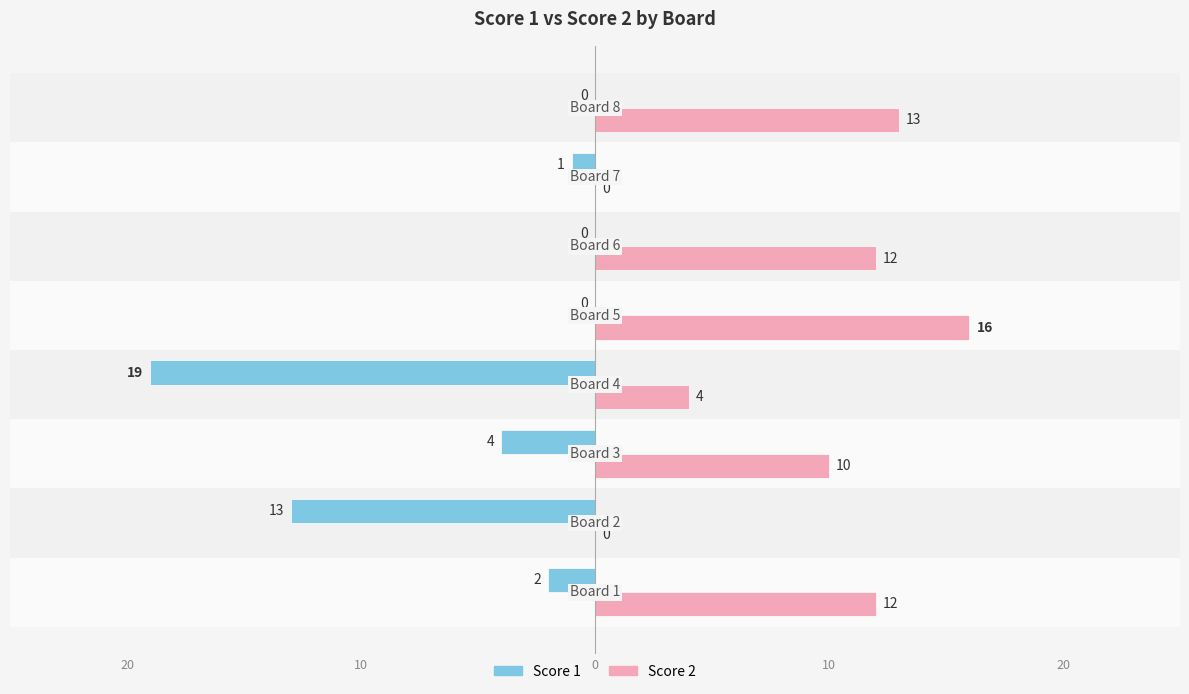

Reading left to right, extract all data points from this chart.

Score 1: -2	-13	-4	-19	0	0	-1	0
Score 2: 12	0	10	4	16	12	0	13